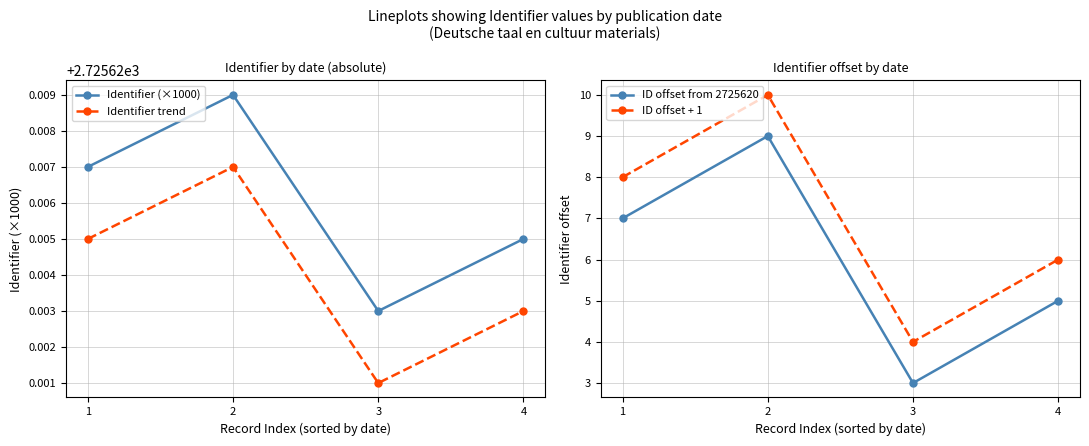

Reading left to right, transcribe all the data shown in this chart.

Identifier (×1000): 1=2725.6	2=2725.6	3=2725.6	4=2725.6
Identifier trend: 1=2725.6	2=2725.6	3=2725.6	4=2725.6
ID offset from 2725620: 1=7.0	2=9.0	3=3.0	4=5.0
ID offset + 1: 1=8.0	2=10.0	3=4.0	4=6.0